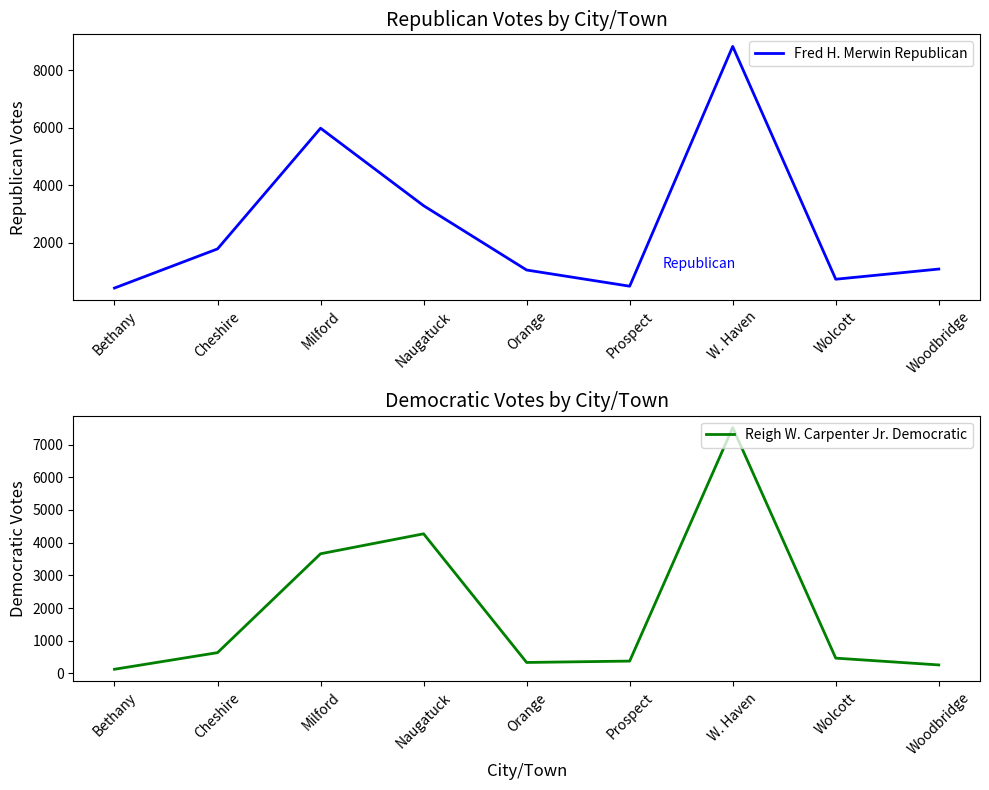

Which category has the highest value in the Fred H. Merwin Republican series?

W. Haven